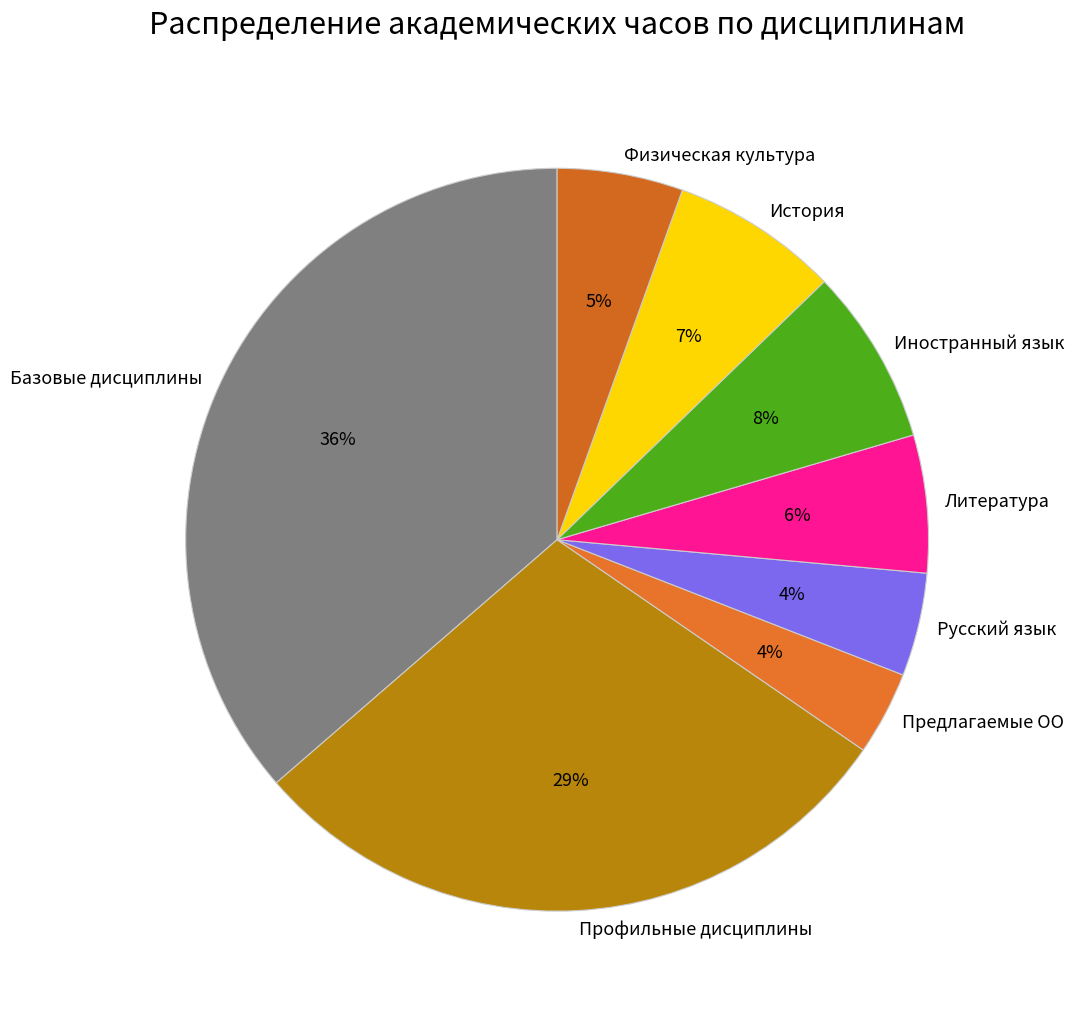

Between Литература and Русский язык, which is larger?

Литература